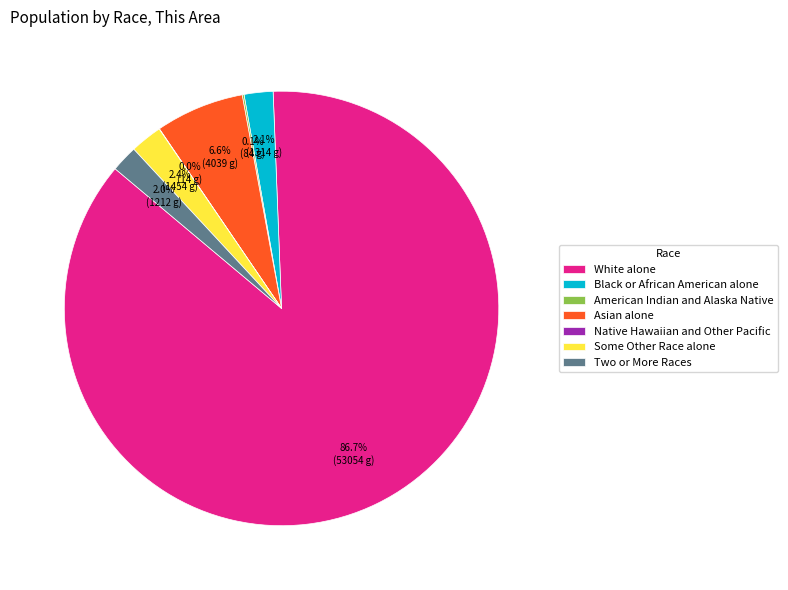

To the nearest percent, what is the average slice percentage?

14%